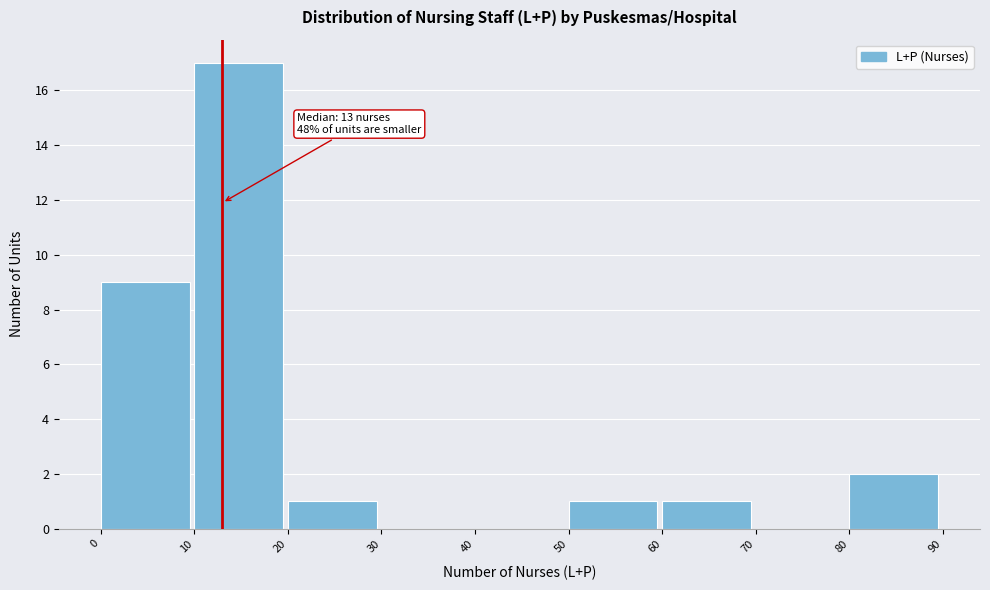

Which range on the x-axis has the tallest bar?

10 to 20